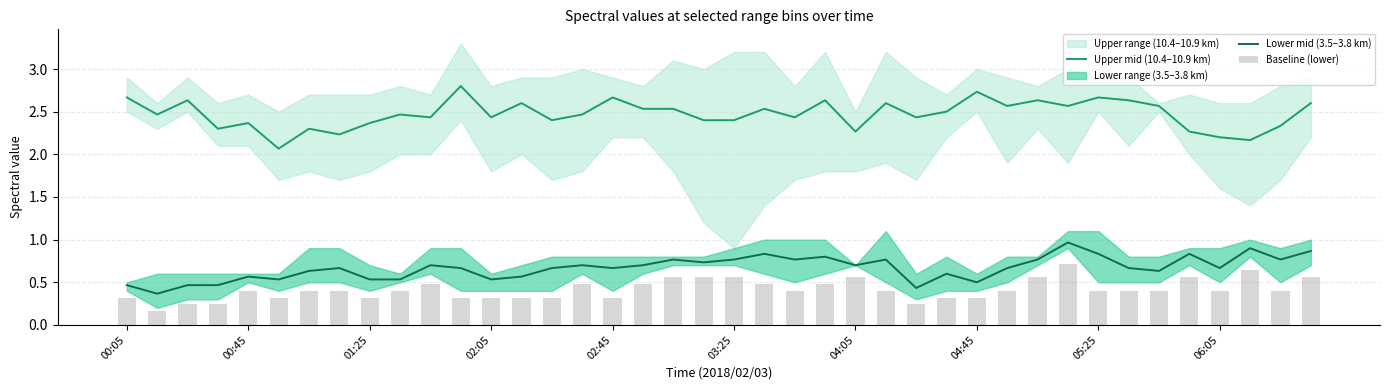

What is the value of the Baseline (lower) bar at the 11th from the left?

0.5